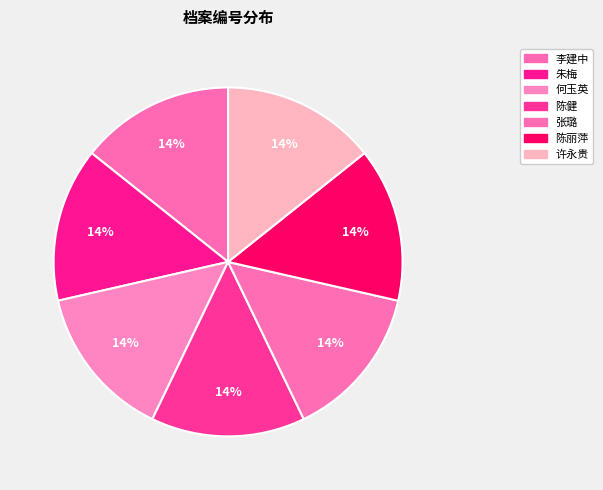

How many segments does this pie chart have?

7